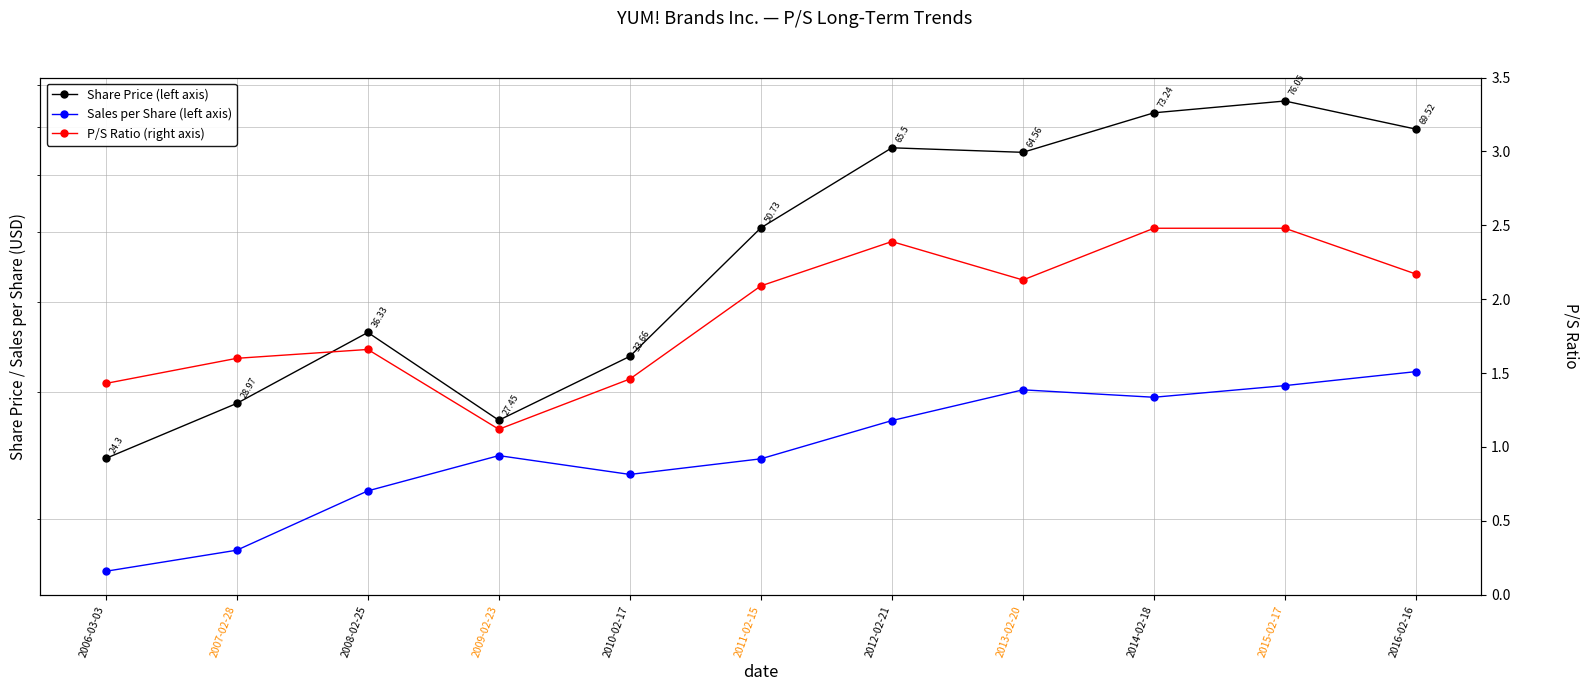

Does the chart have visible grid lines?

Yes